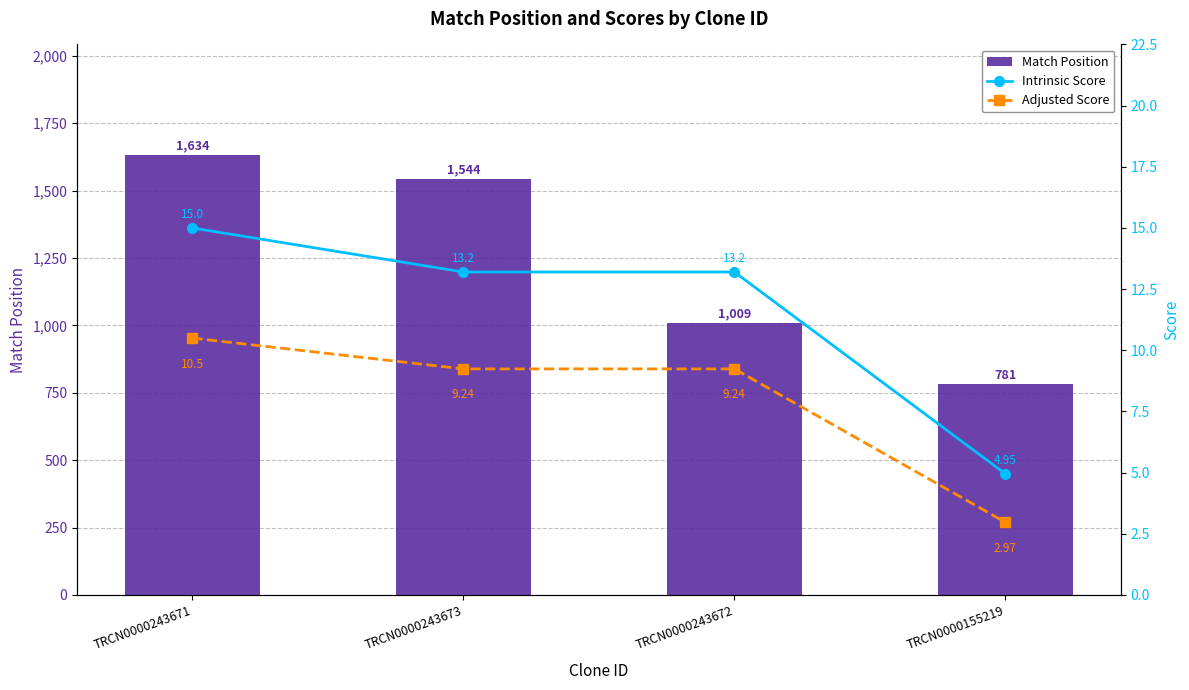

What is the difference between the highest and lowest values at TRCN0000243671?

1623.5